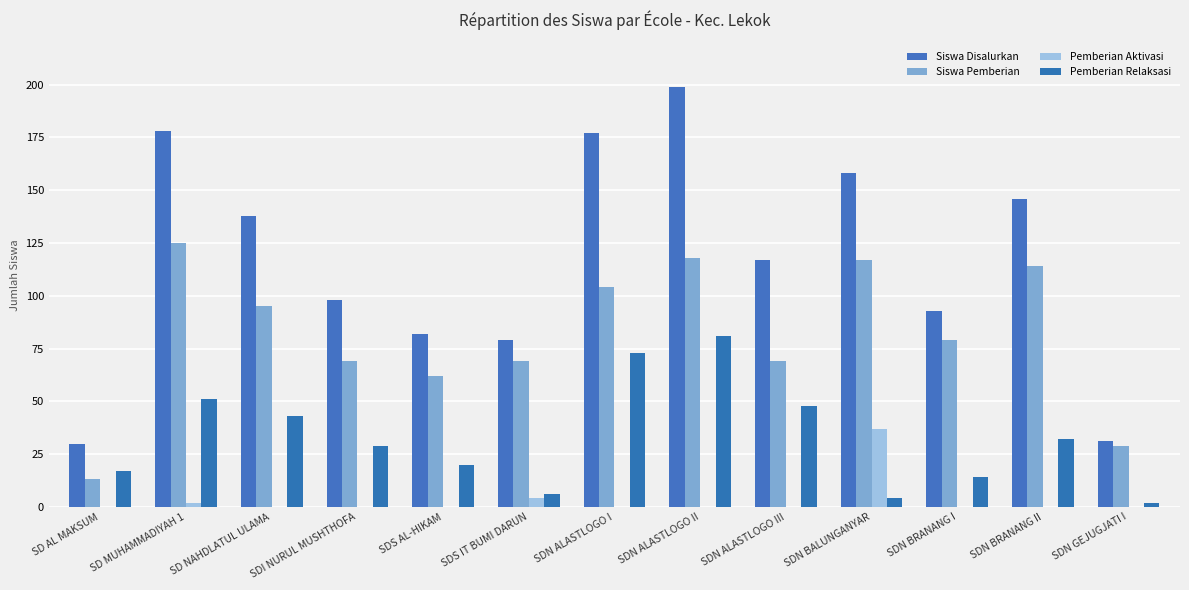

How many distinct data groups are displayed?

4